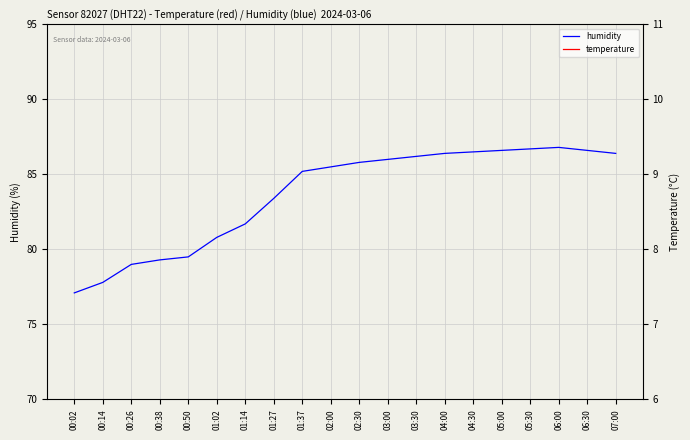

Is the value of temperature at 01:37 greater than the value of humidity at 03:30?

No